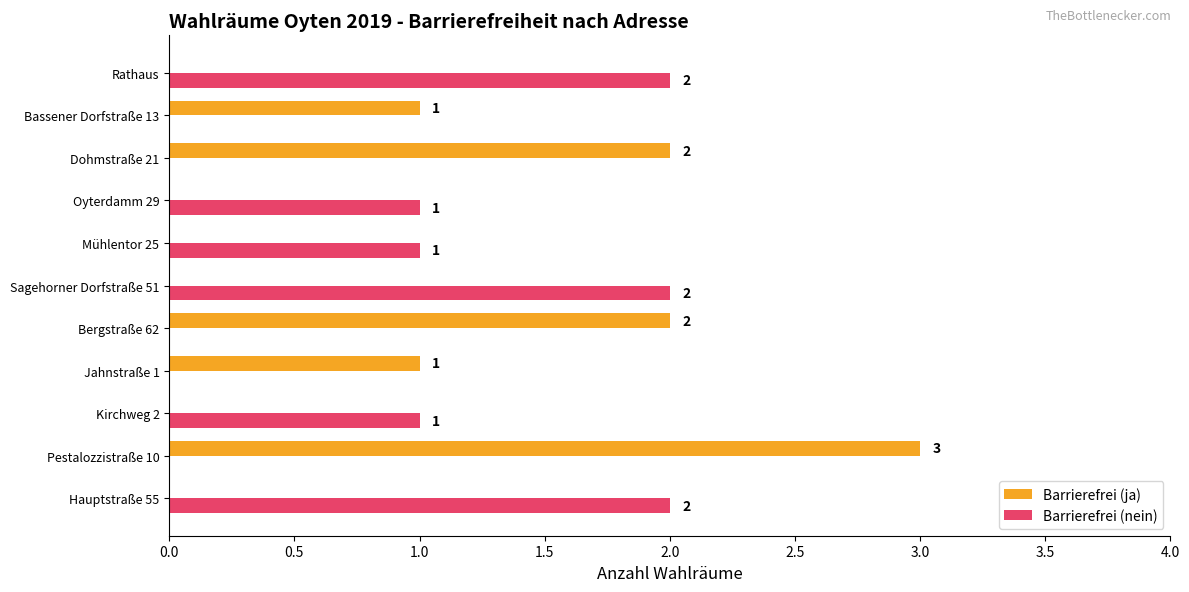

What is the highest value of the Barrierefrei (ja) series?

3